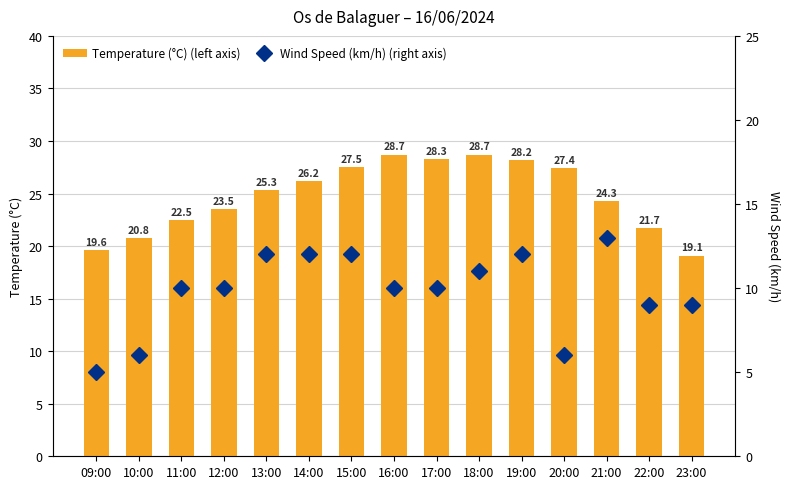

Reading left to right, list all the values displayed in this chart.

Temperature (°C) (left axis): 19.6	20.8	22.5	23.5	25.3	26.2	27.5	28.7	28.3	28.7	28.2	27.4	24.3	21.7	19.1
Wind Speed (km/h) (right axis): 5.0	6.0	10.0	10.0	12.0	12.0	12.0	10.0	10.0	11.0	12.0	6.0	13.0	9.0	9.0